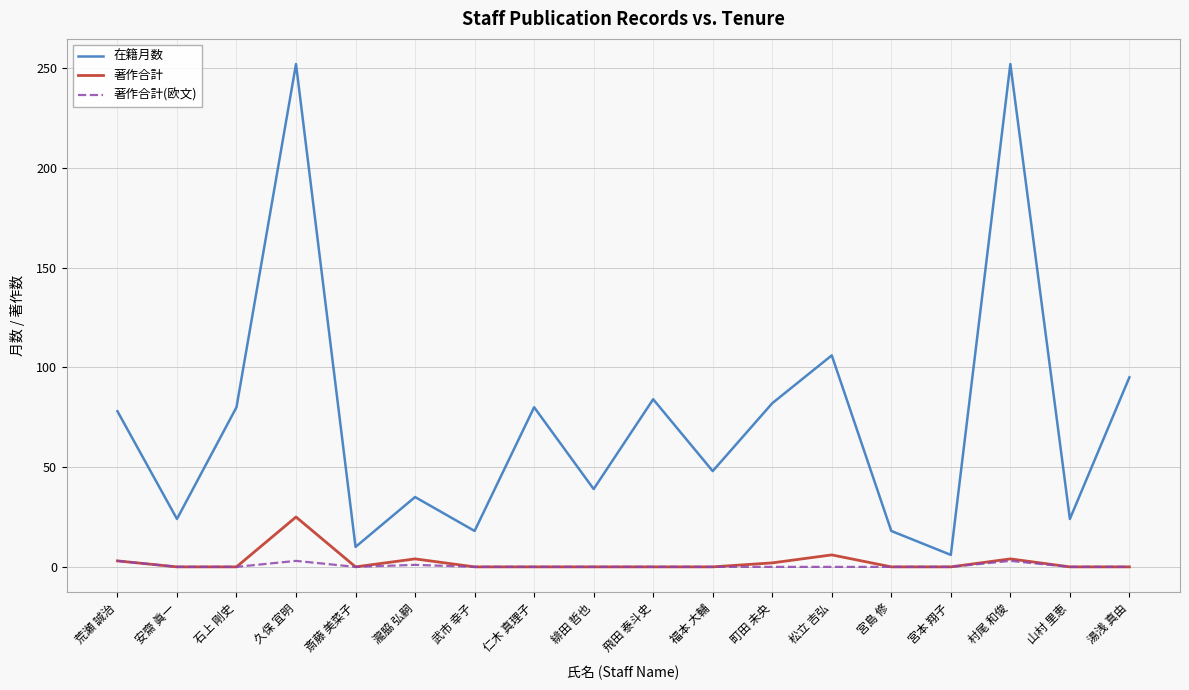

List the series in order of their peak value, lowest first.

著作合計(欧文), 著作合計, 在籍月数